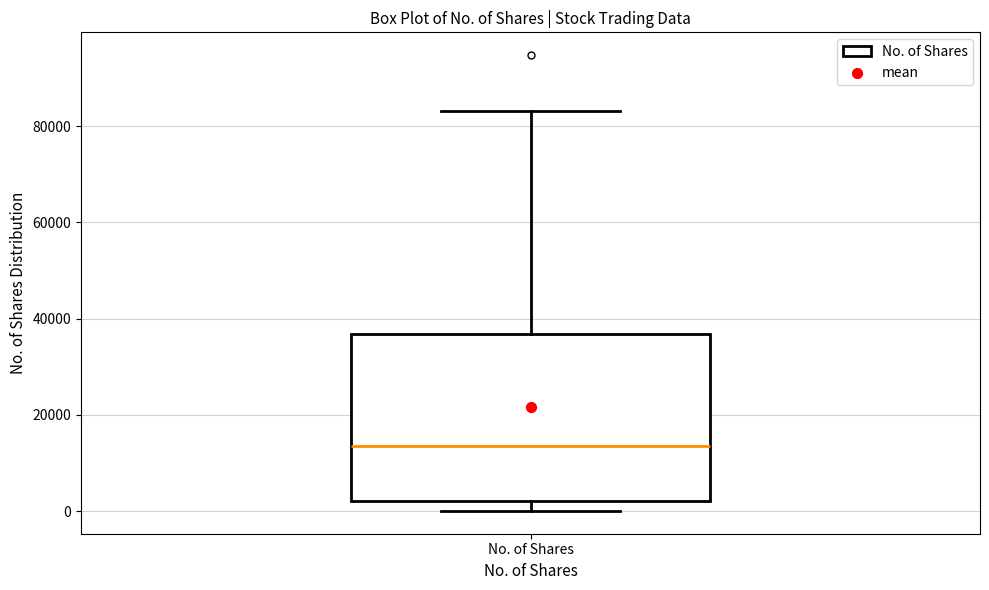

Read this box plot against the y-axis: the position of the median line, the range covered by the box, and the ends of both whiskers. The values are not printed on the chart, so give them approximately, as read against the axis.

median 14000, box 2000 to 36000, whiskers 0 to 84000